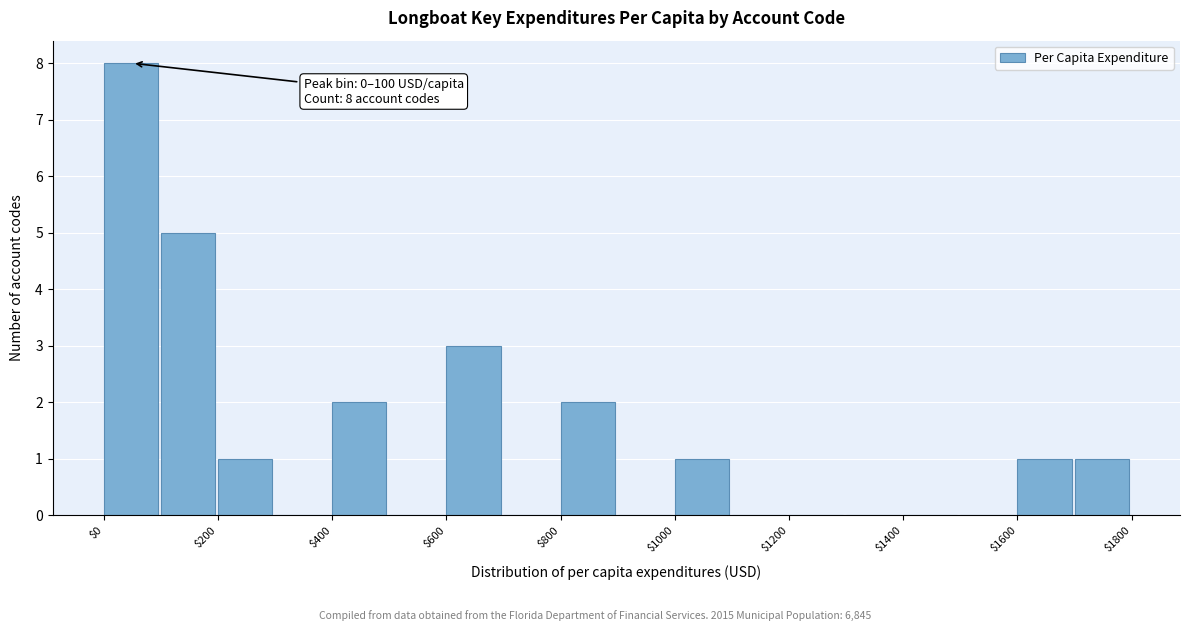

Which range on the x-axis has the tallest bar?

0 to 100